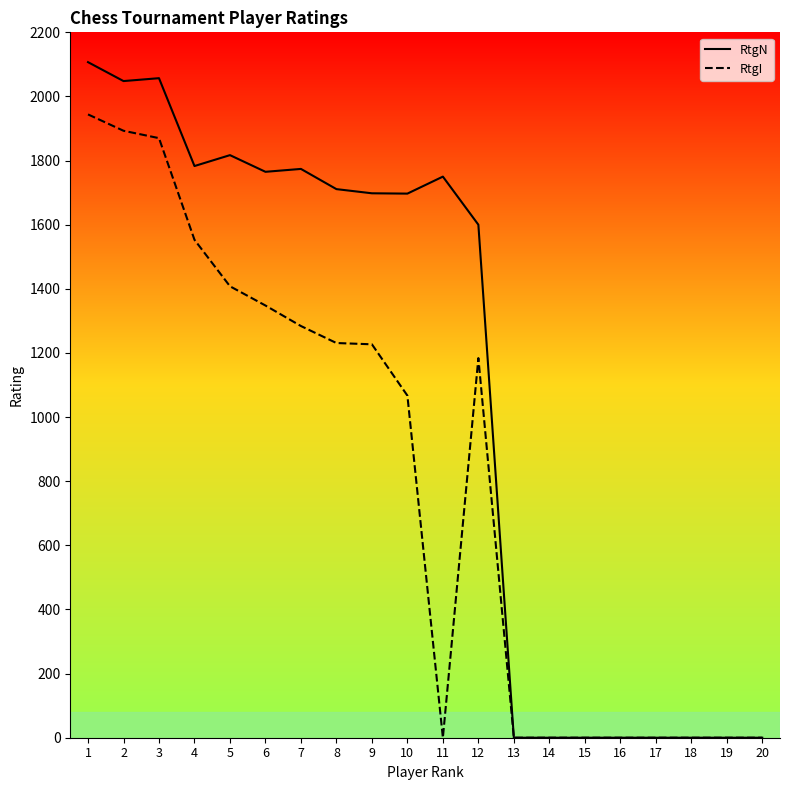

Reading left to right, extract all data points from this chart.

RtgN: 2107	2048	2057	1783	1817	1765	1774	1711	1698	1697	1750	1600	0	0	0	0	0	0	0	0
RtgI: 1944	1893	1870	1553	1408	1348	1284	1231	1227	1067	0	1184	0	0	0	0	0	0	0	0